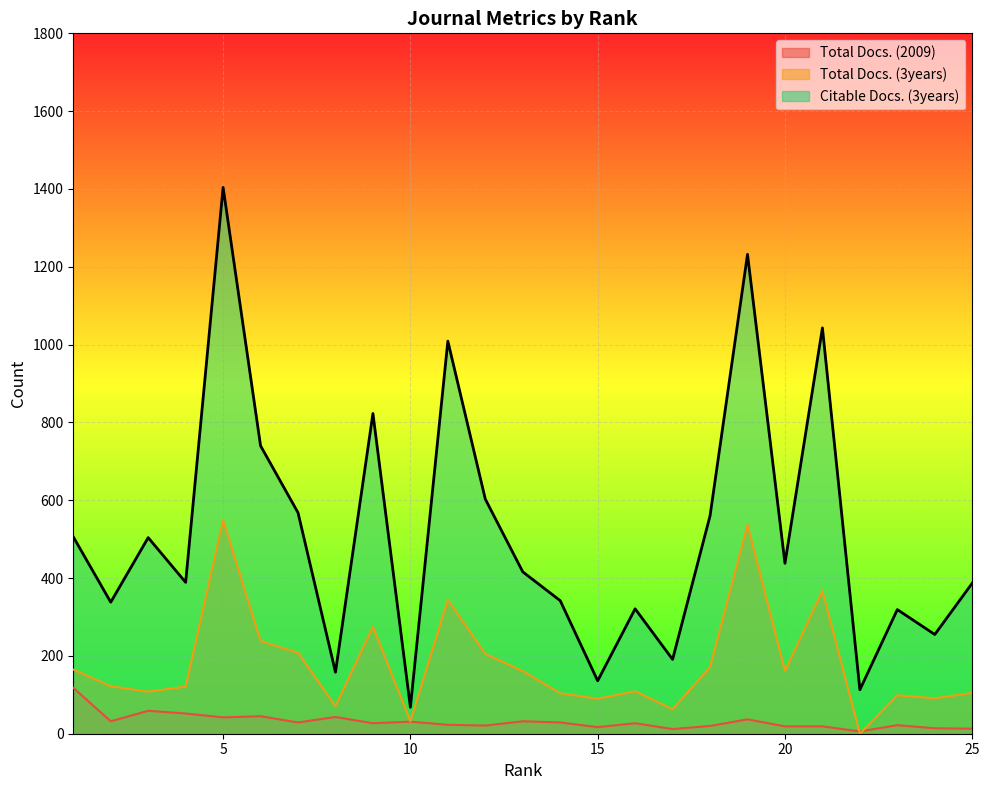

Reading left to right, transcribe all the data shown in this chart.

Total Docs. (2009): 1=118	2=32	3=59	4=52	5=42	6=45	7=29	8=43	9=27	10=31	11=23	12=21	13=32	14=29	15=17	16=27	17=12	18=20	19=37	20=19	21=19	22=6	23=22	24=14	25=13
Total Docs. (3years): 1=165	2=122	3=108	4=121	5=549	6=238	7=208	8=71	9=275	10=32	11=344	12=205	13=161	14=104	15=90	16=109	17=63	18=171	19=537	20=161	21=367	22=0	23=99	24=91	25=105
Citable Docs. (3years): 1=506	2=338	3=504	4=389	5=1404	6=740	7=568	8=158	9=823	10=68	11=1009	12=603	13=416	14=342	15=136	16=321	17=191	18=560	19=1232	20=438	21=1043	22=113	23=319	24=255	25=387